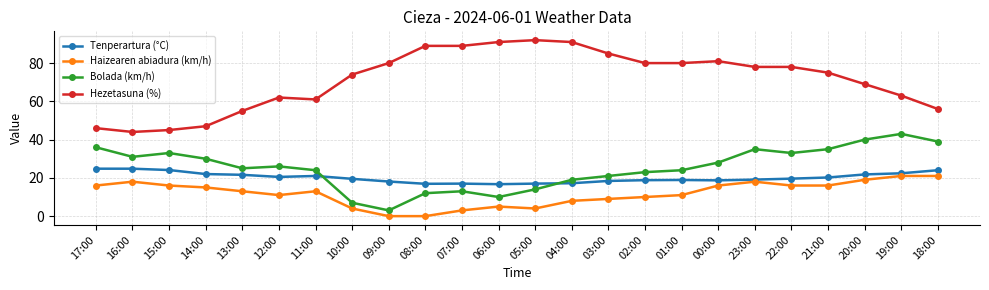

What is the maximum value shown in the chart?

92.0